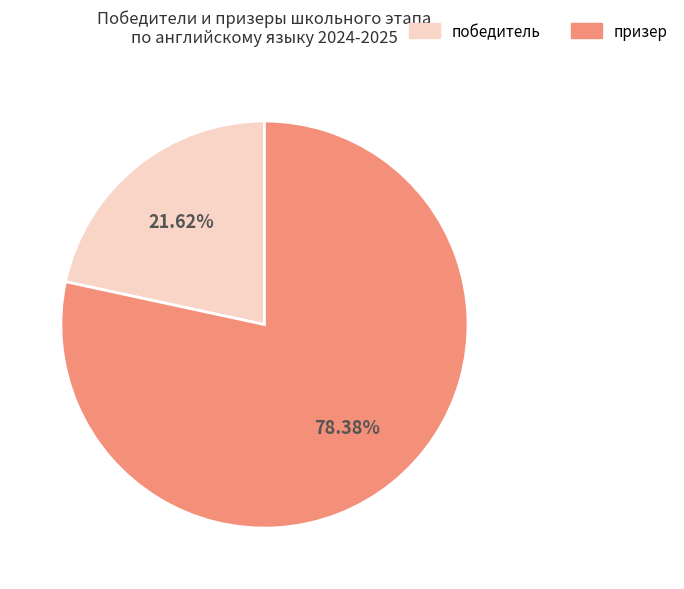

Which category accounts for the majority?

призер